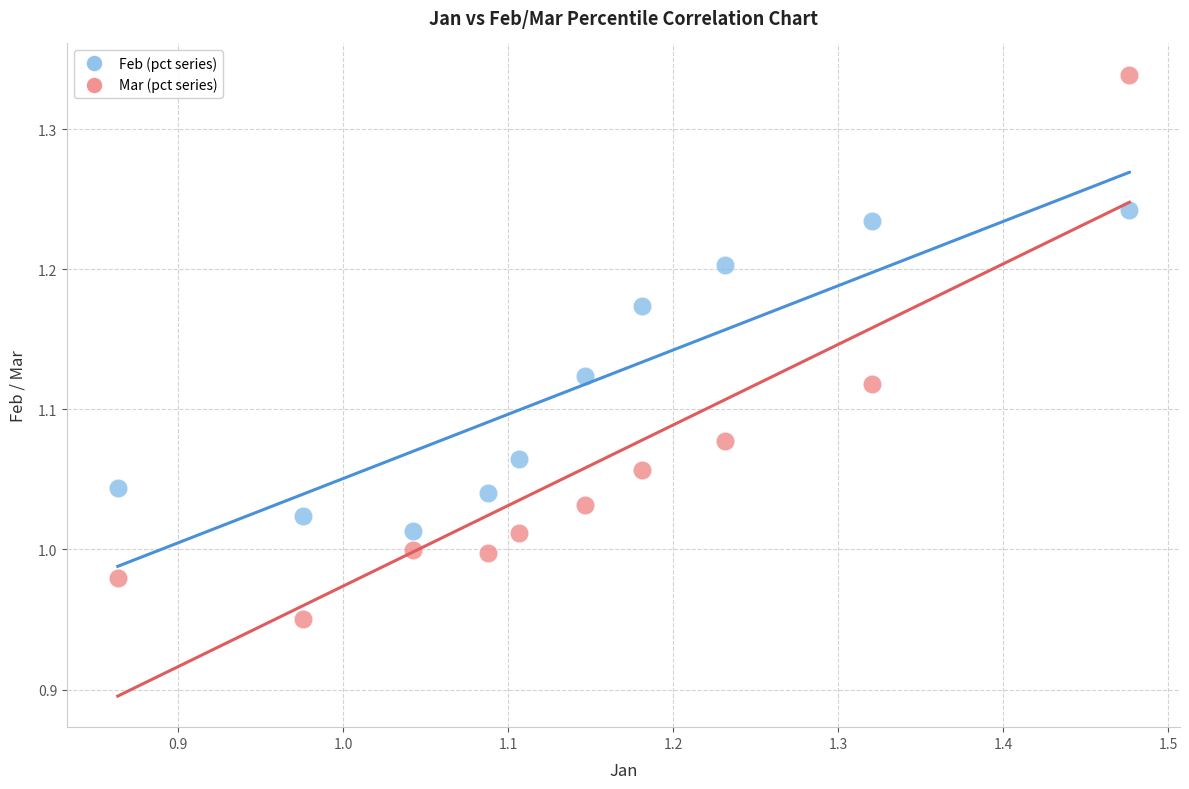

What are all the series names shown in the legend?

Feb (pct series), Mar (pct series)